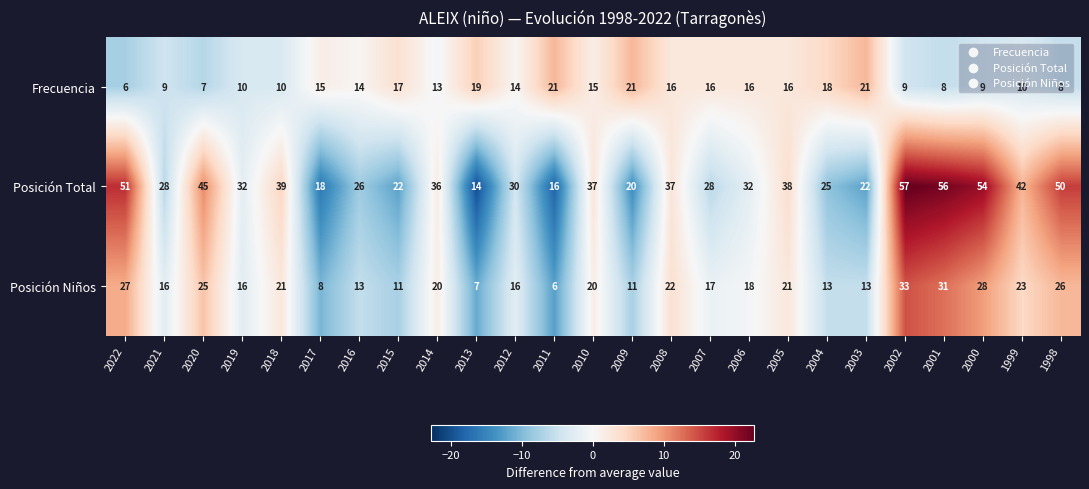

The Posición Niños series shows 25 at 2020. True or false?

True